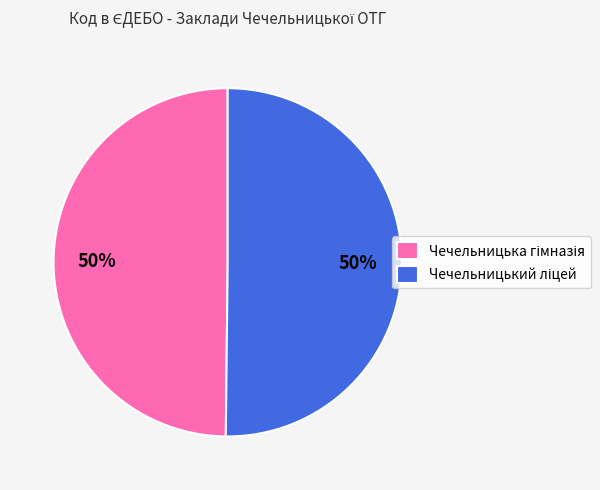

How many slices are in this pie chart?

2